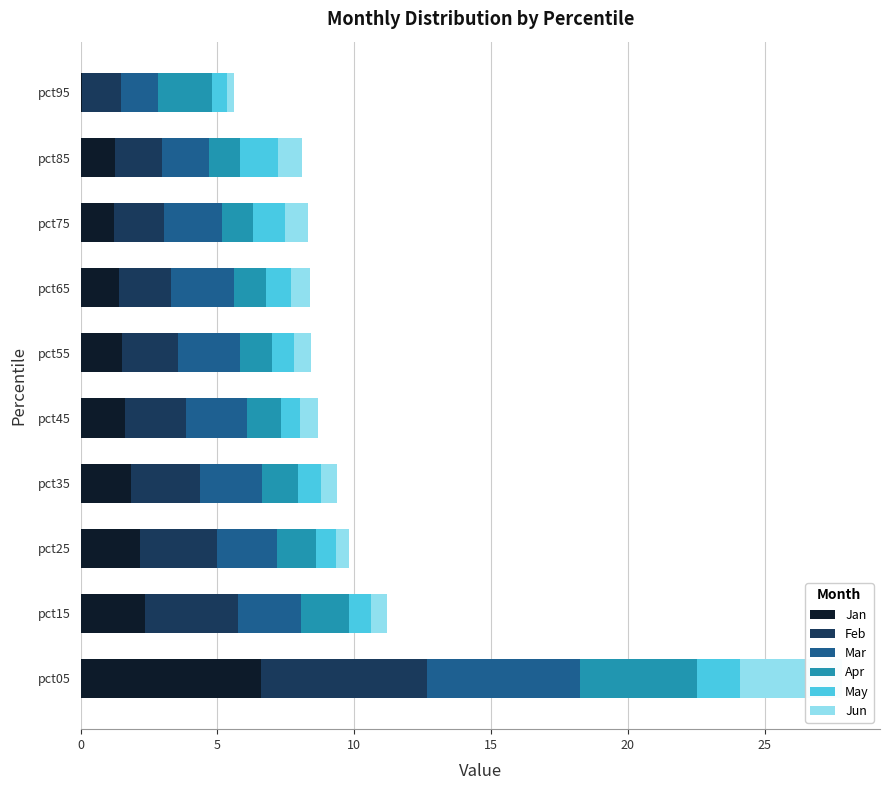

What value does the Apr series have at pct25?

1.4